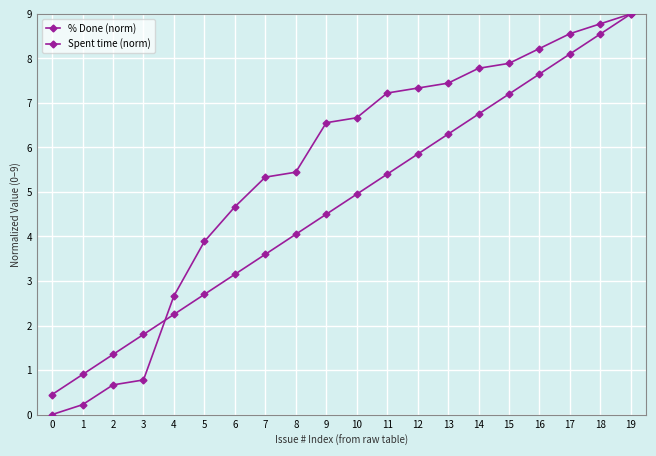

Is it true that % Done (norm) equals 7.8 at 14?

True